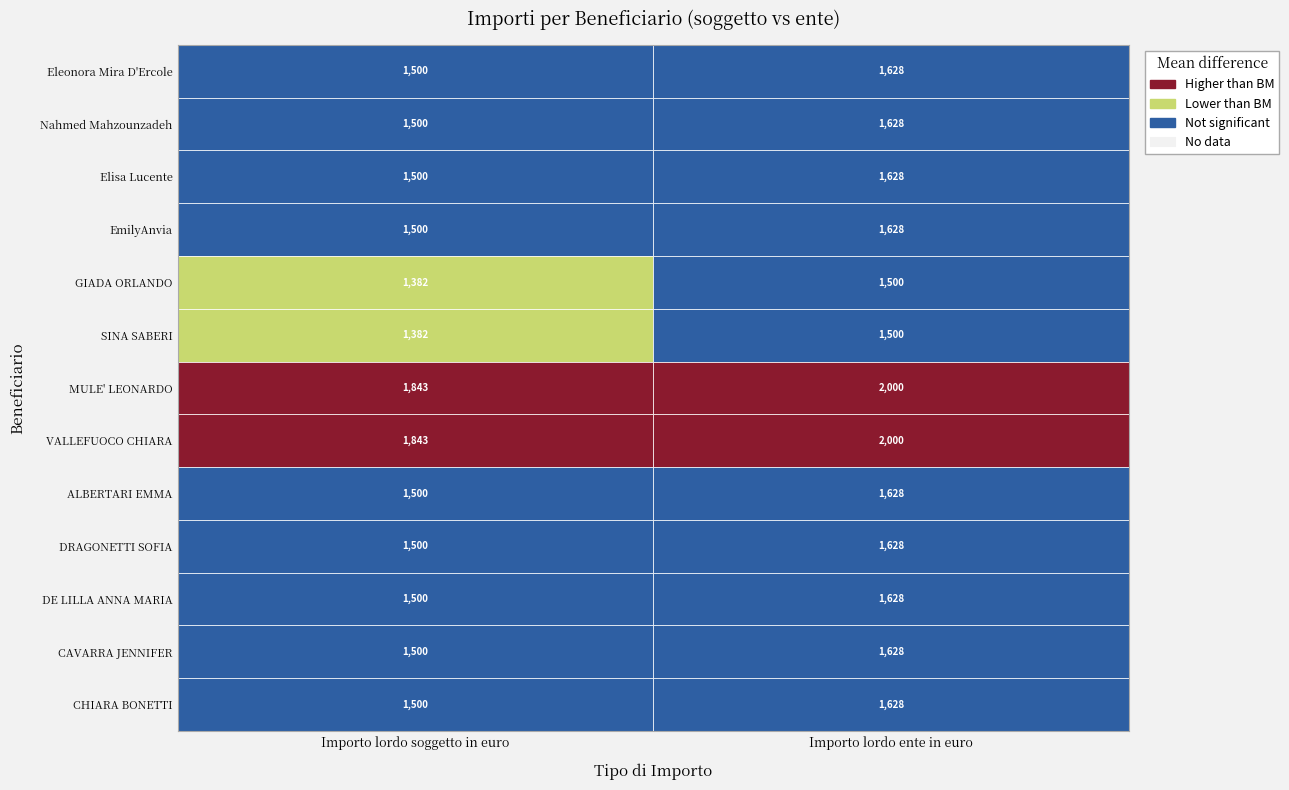

What is the minimum value shown in the chart?

1382.5